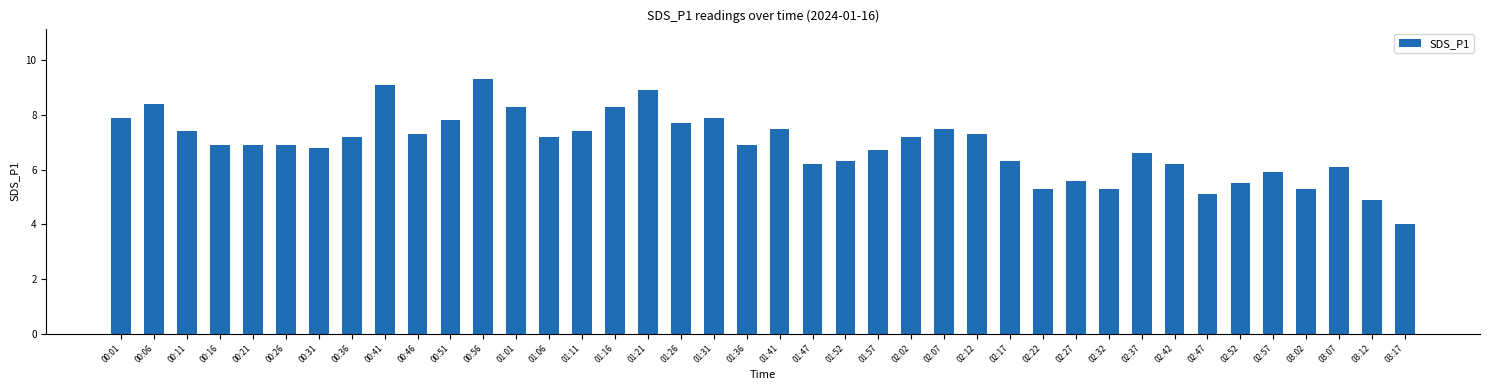

The chart shows a value of 3.8 at 01:31. True or false?

False